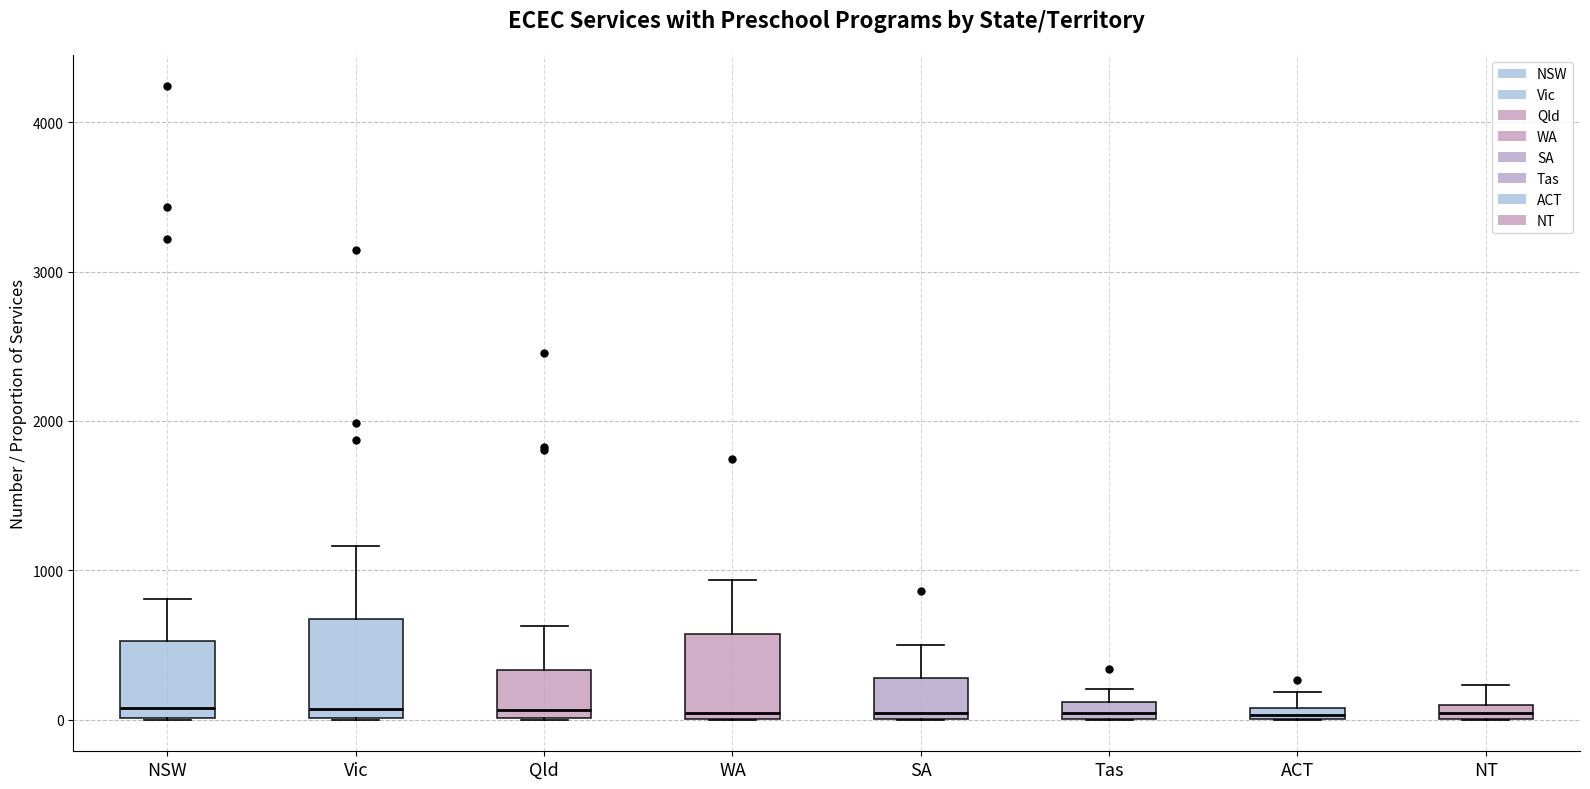

Where is the lower edge of the box for Tas on the y-axis? The values are not printed on the chart, so give them approximately, as read against the axis.

0